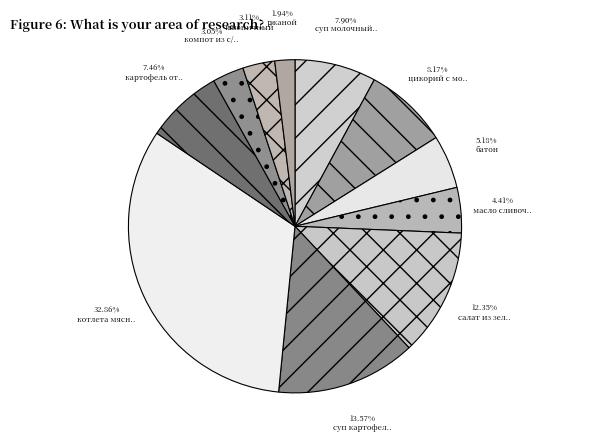

How many slices are in this pie chart?

11